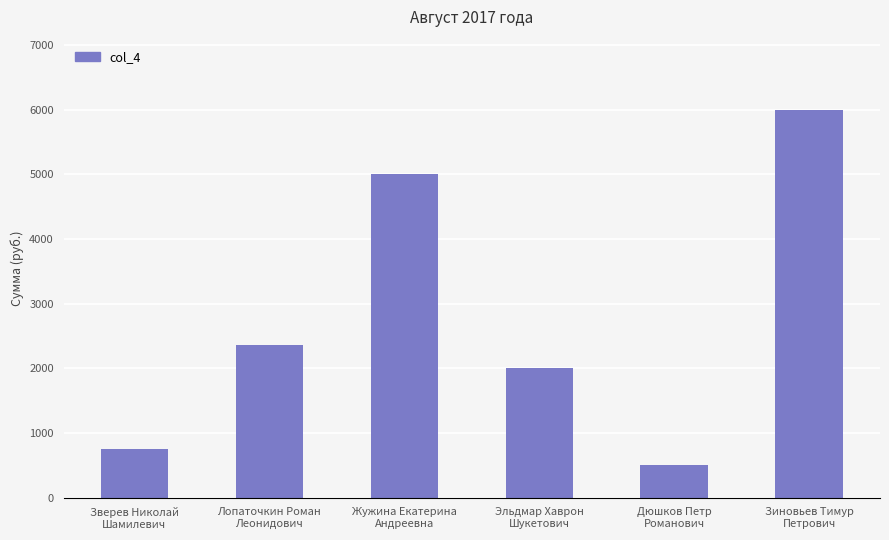

At which category does the chart reach its minimum across all series?

Дюшков Петр
Романович